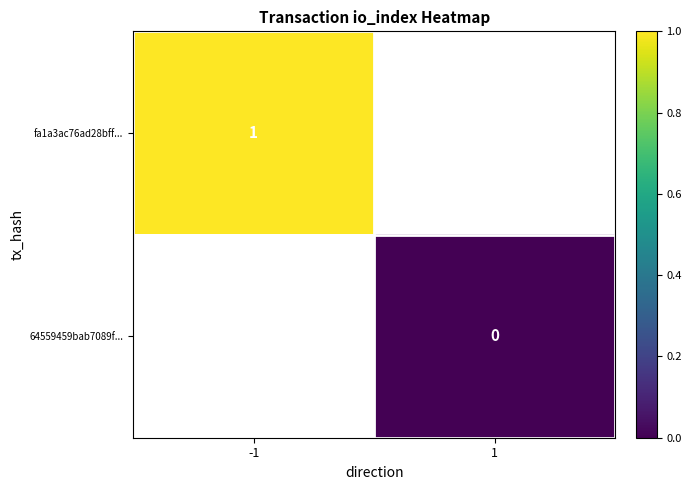

Is the value of fa1a3ac76ad28bff... at -1 greater than the value of 64559459bab7089f... at 1?

Yes